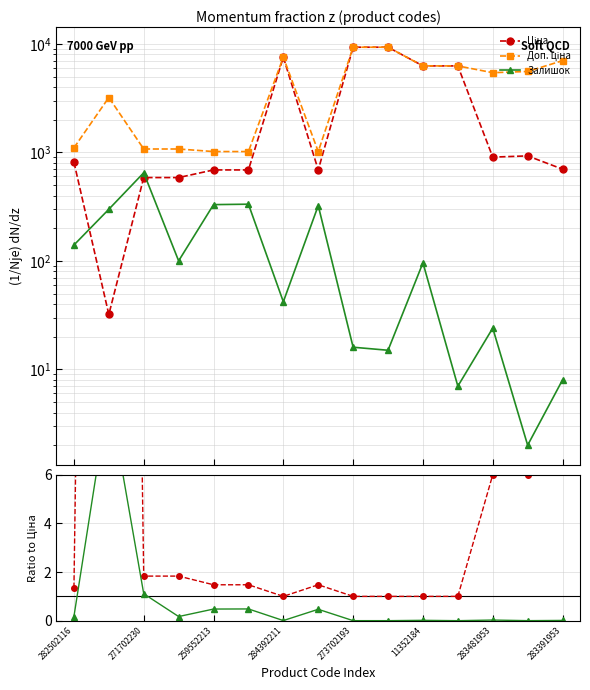

Which series ends up on top after the final intersection of Залишок and Доп. ціна / Ціна?

Доп. ціна / Ціна